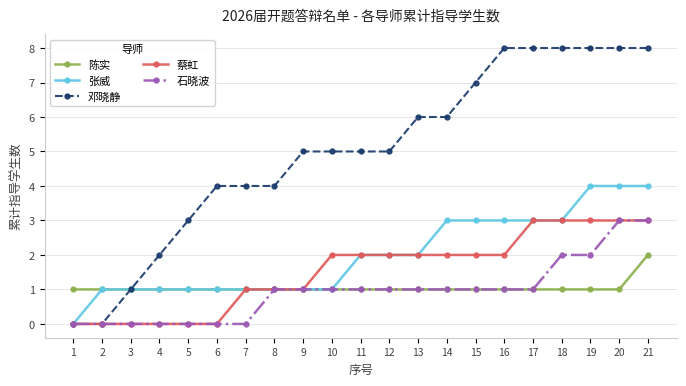

What is the value of the 张威 point at the 16th from the left?

3